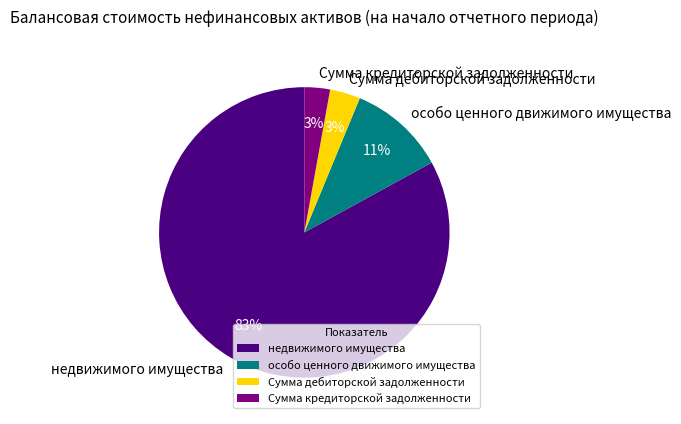

Is недвижимого имущества the majority of the pie?

Yes